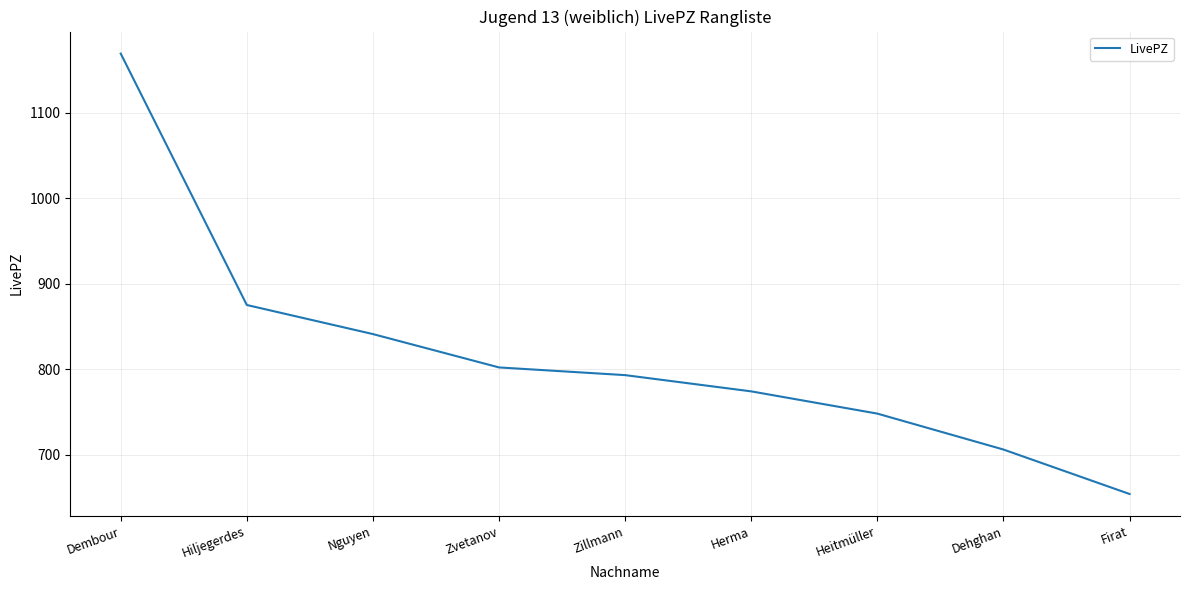

Count the number of data series in this chart.

1